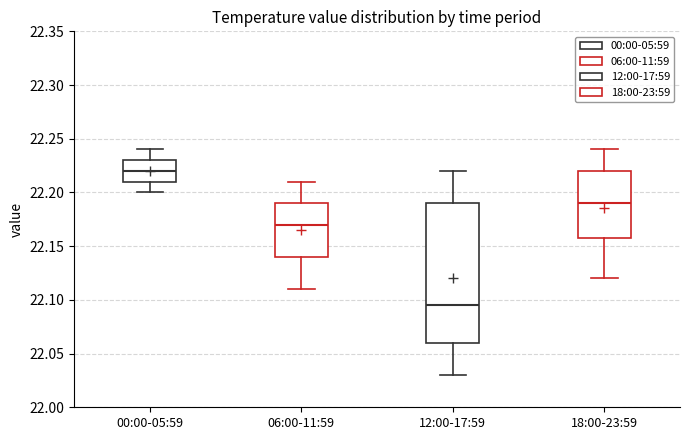

Comparing the boxes themselves (not the whiskers), which one is the tallest?

12:00-17:59